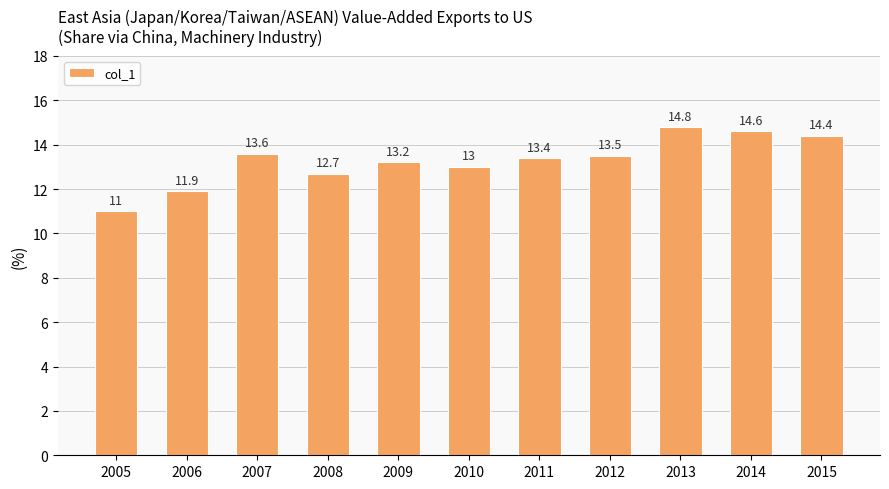

Is it true that the value at 2010 is 13.0?

True